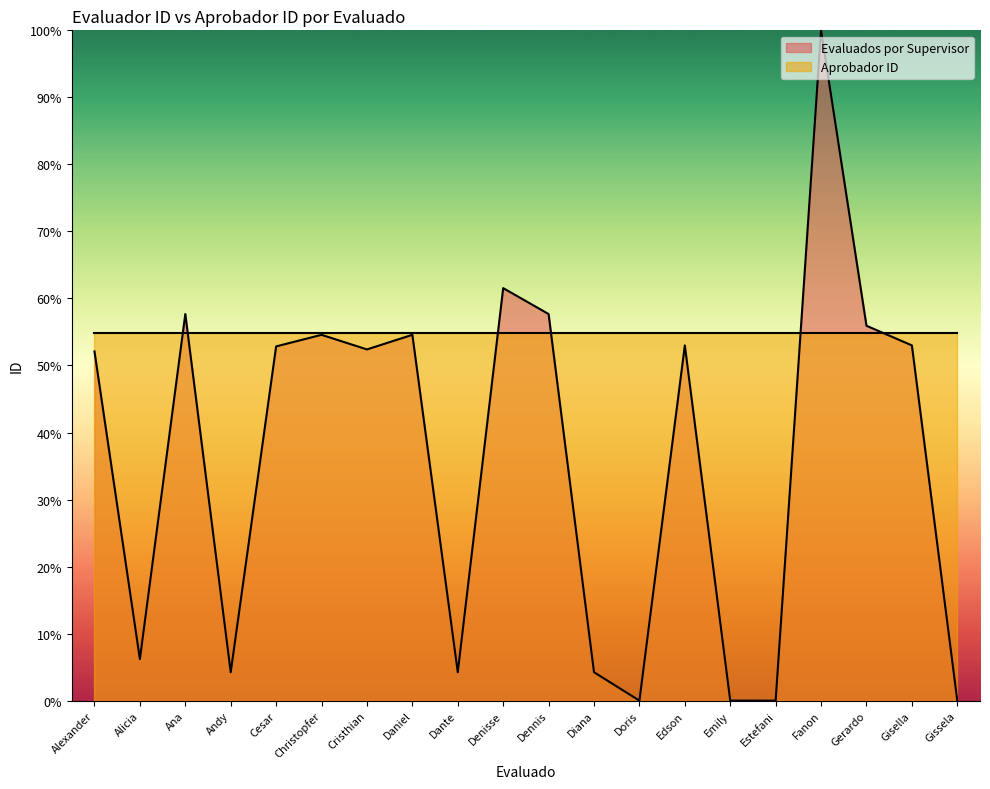

At which category does the chart reach its minimum across all series?

Estefani